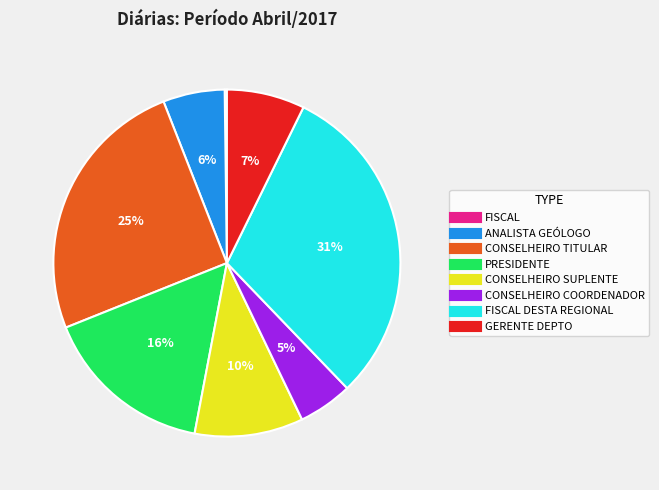

Does any single category account for the majority?

No